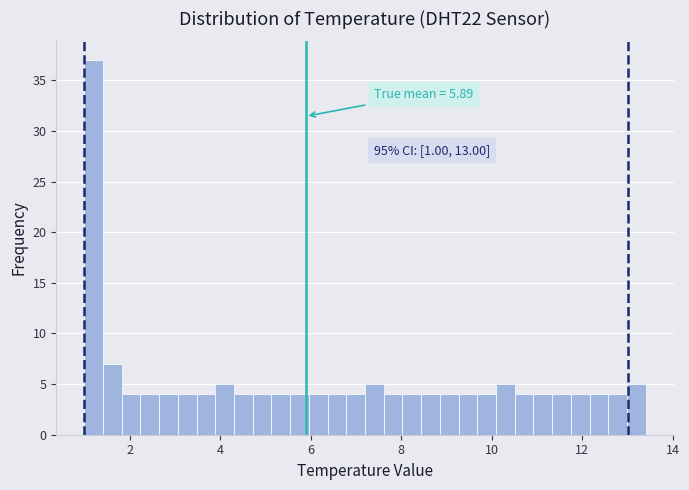

Around what value on the x-axis is the tallest bar? Give the approximate position of its centre, as read against the axis.

1.2